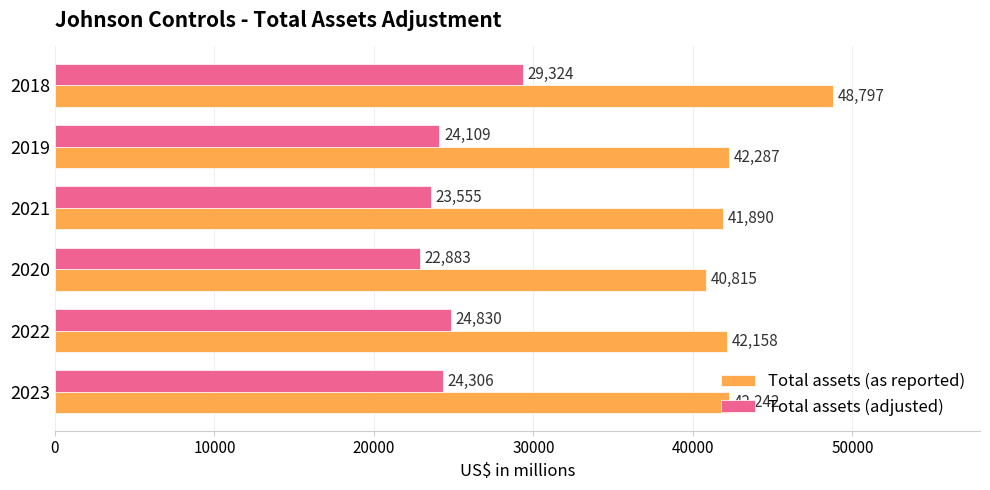

Is it true that Total assets (adjusted) equals 29324 at 2018?

True